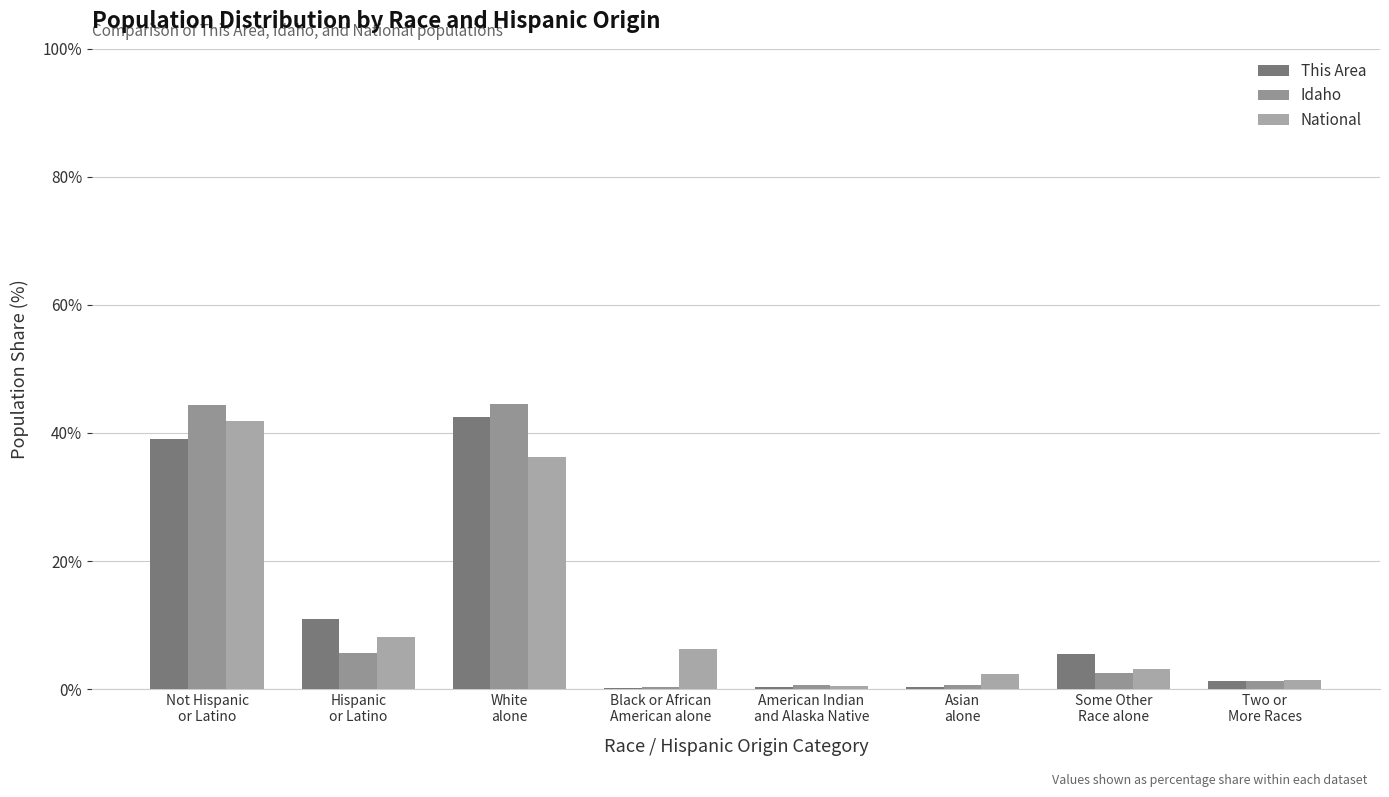

What is the greatest value displayed?

44.6